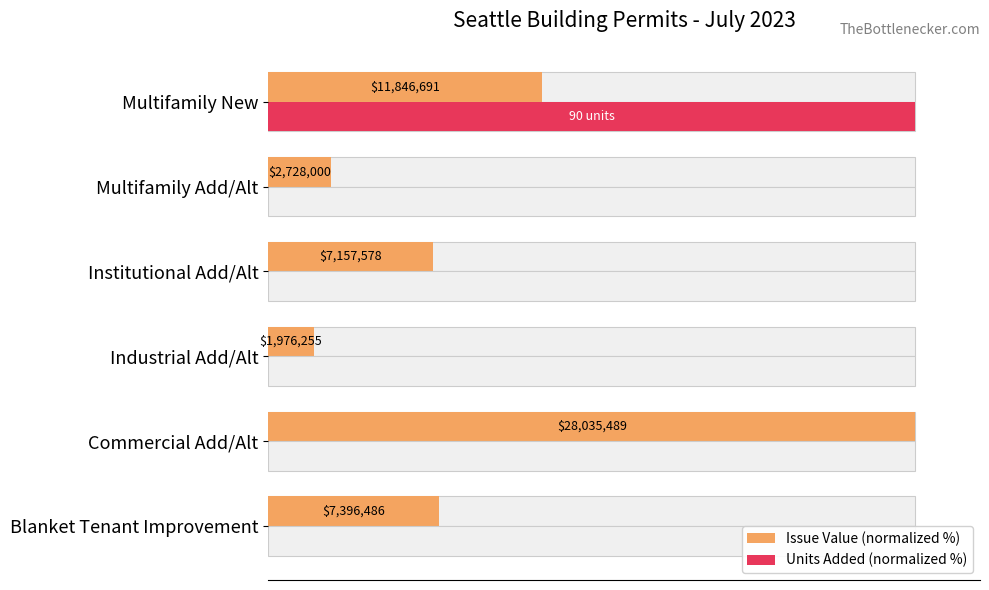

What is the difference between the highest and lowest values at Institutional Add/Alt?

25.5